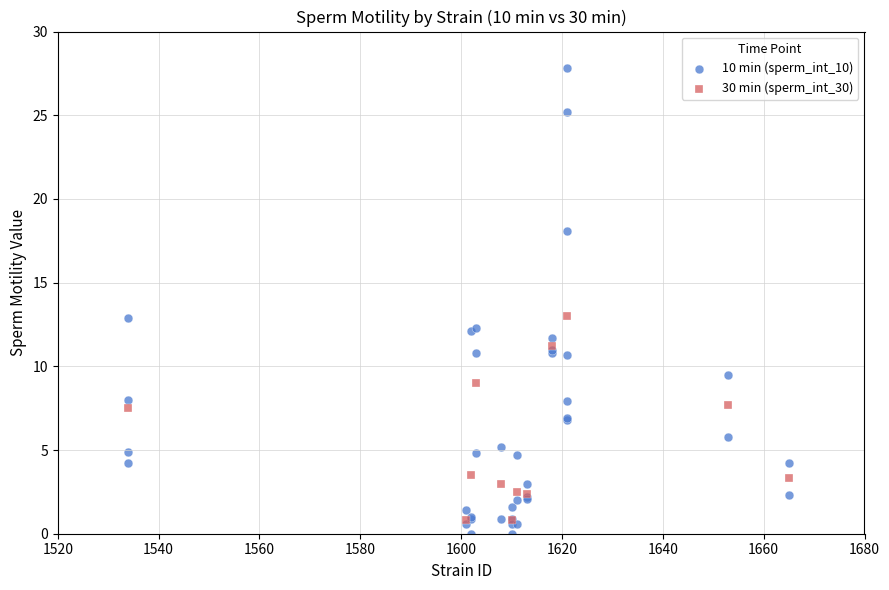

Which series reaches the maximum Y coordinate?

10 min (sperm_int_10)